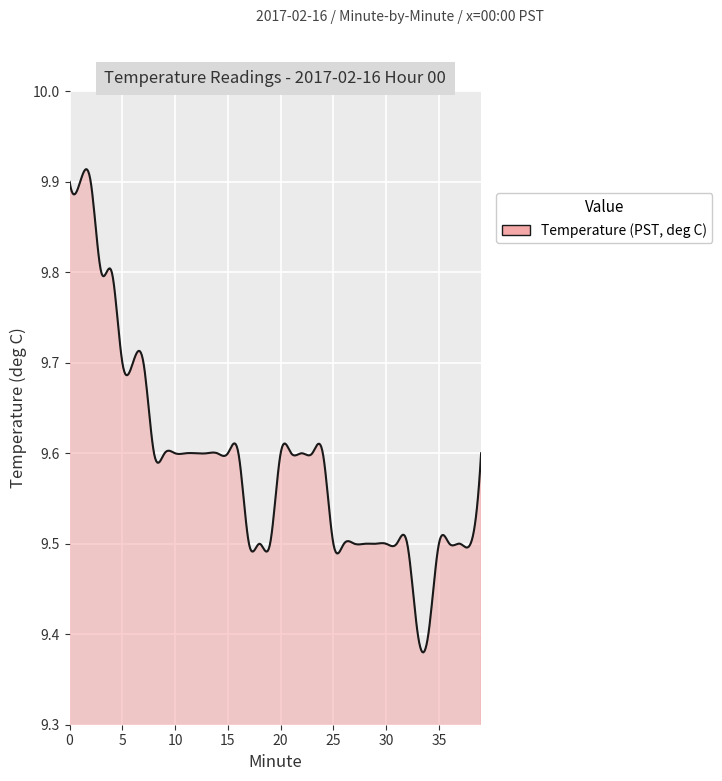

Does the chart have visible grid lines?

Yes